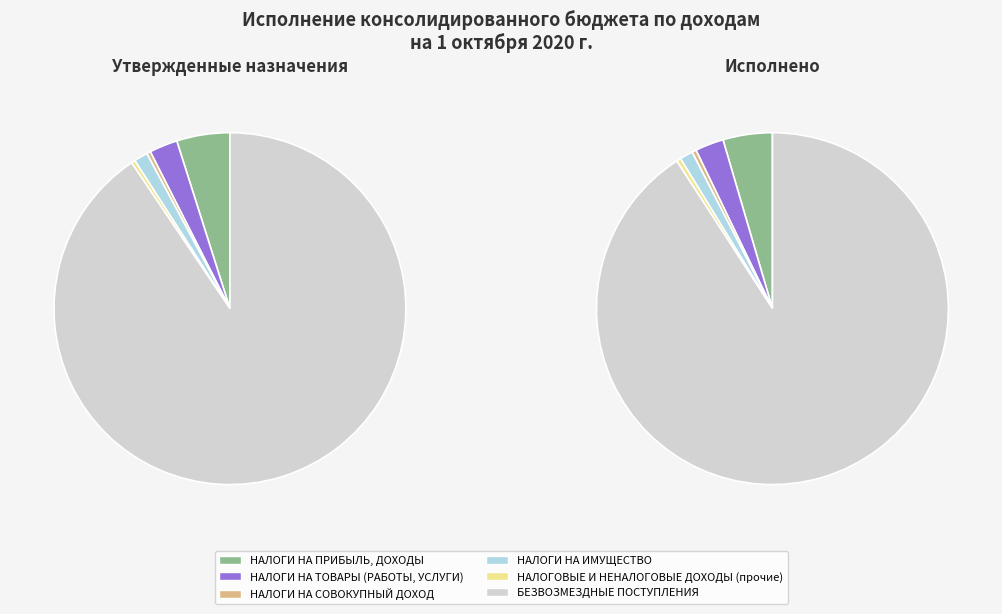

Rank the categories by value from highest to lowest.

БЕЗВОЗМЕЗДНЫЕ ПОСТУПЛЕНИЯ, НАЛОГИ НА ПРИБЫЛЬ, ДОХОДЫ, НАЛОГИ НА ТОВАРЫ (РАБОТЫ, УСЛУГИ), НАЛОГИ НА ИМУЩЕСТВО, НАЛОГОВЫЕ И НЕНАЛОГОВЫЕ ДОХОДЫ (прочие), НАЛОГИ НА СОВОКУПНЫЙ ДОХОД